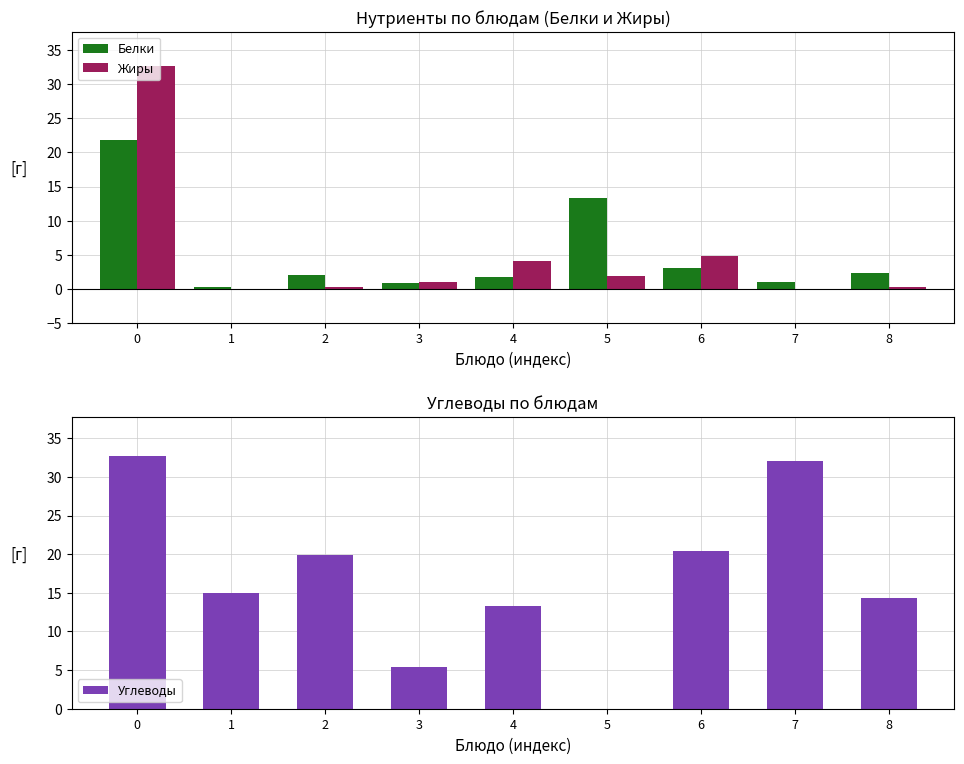

Reading left to right, what are all the values shown in this chart?

Белки: 21.8	0.2	2.0	0.8	1.7	13.2	3.1	1.0	2.3
Жиры: 32.7	0.0	0.2	1.1	4.1	1.9	4.8	0.0	0.3
Углеводы: 32.7	15.0	19.9	5.4	13.3	0.0	20.4	32.0	14.4